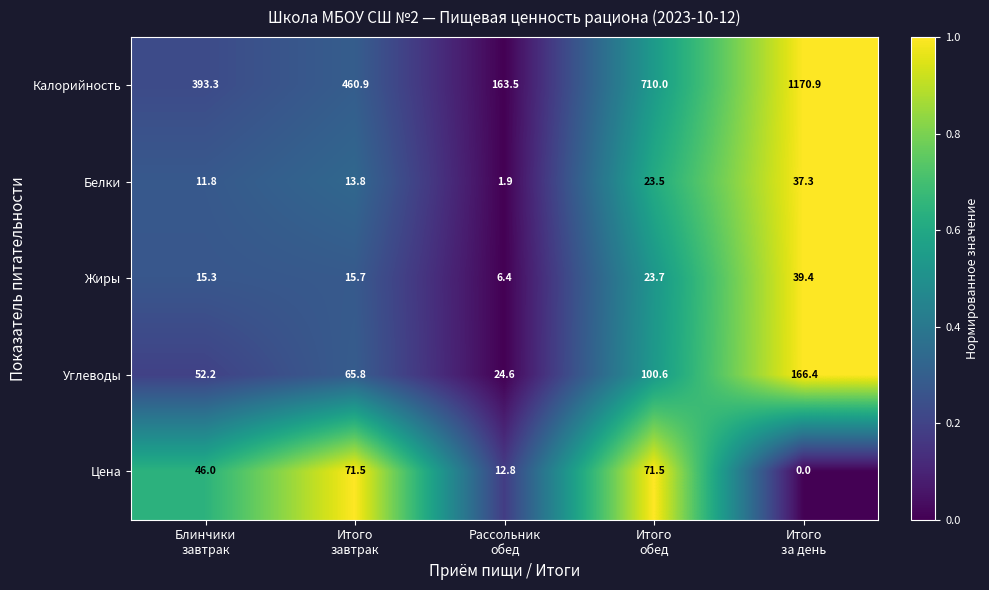

How many categories are shown in the chart?

5